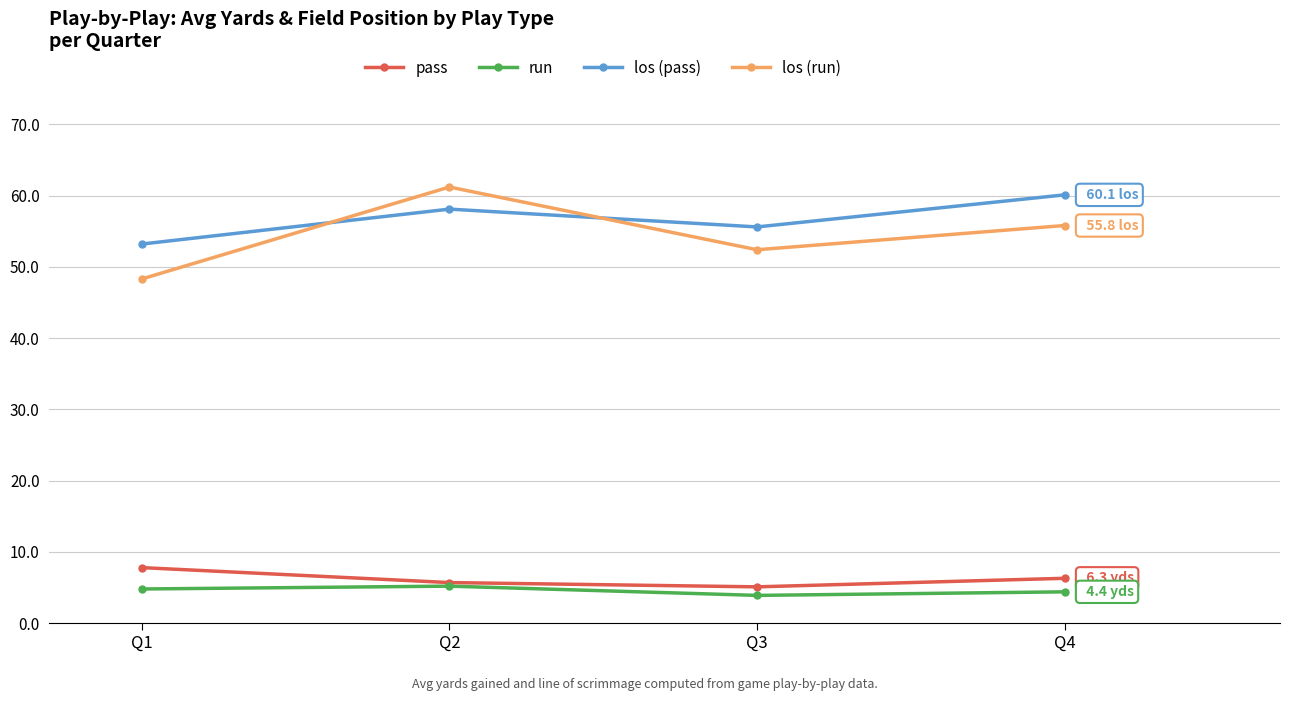

Which series has the widest spread of values?

los (run)